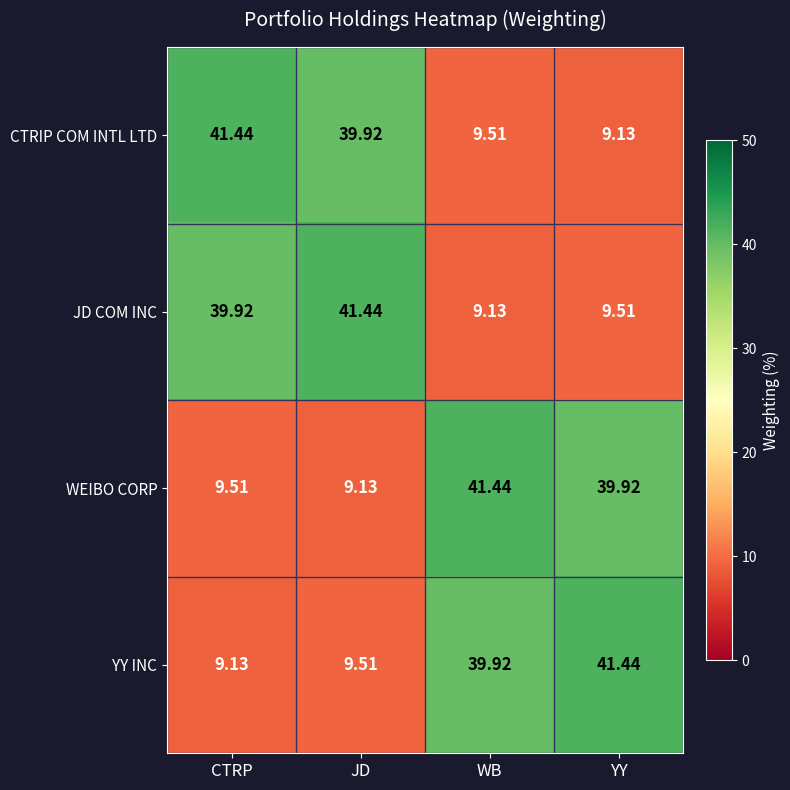

At which label does CTRIP COM INTL LTD first exceed 39?

CTRP